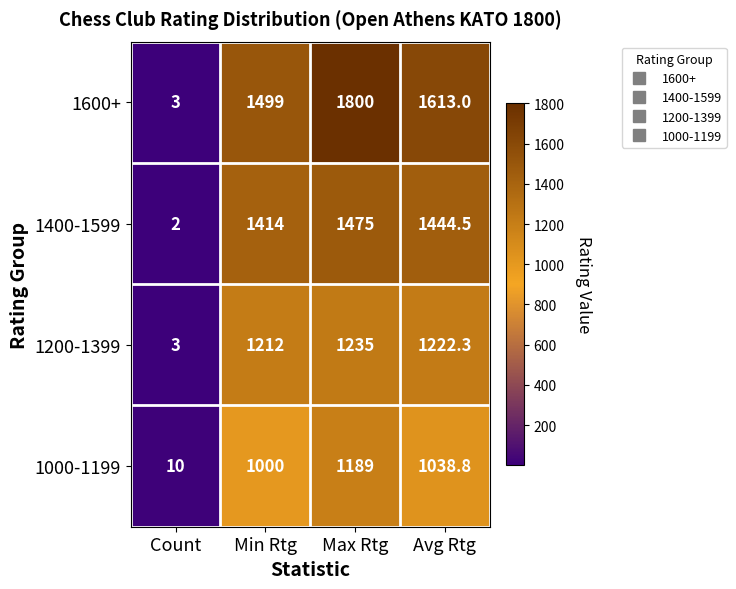

Reading left to right, extract all data points from this chart.

1600+: Count=3.0	Min Rtg=1499.0	Max Rtg=1800.0	Avg Rtg=1613.0
1400-1599: Count=2.0	Min Rtg=1414.0	Max Rtg=1475.0	Avg Rtg=1444.5
1200-1399: Count=3.0	Min Rtg=1212.0	Max Rtg=1235.0	Avg Rtg=1222.3
1000-1199: Count=10.0	Min Rtg=1000.0	Max Rtg=1189.0	Avg Rtg=1038.8